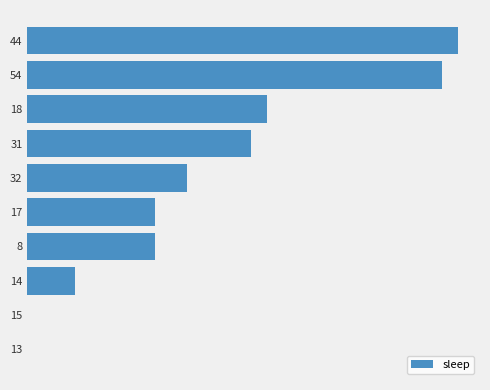

What is the difference between the maximum and minimum values?

27